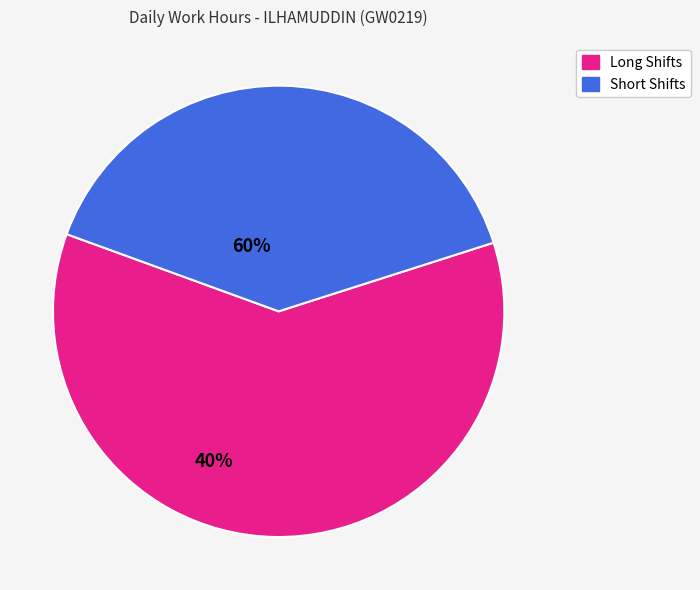

Is there a majority slice in this chart?

Yes